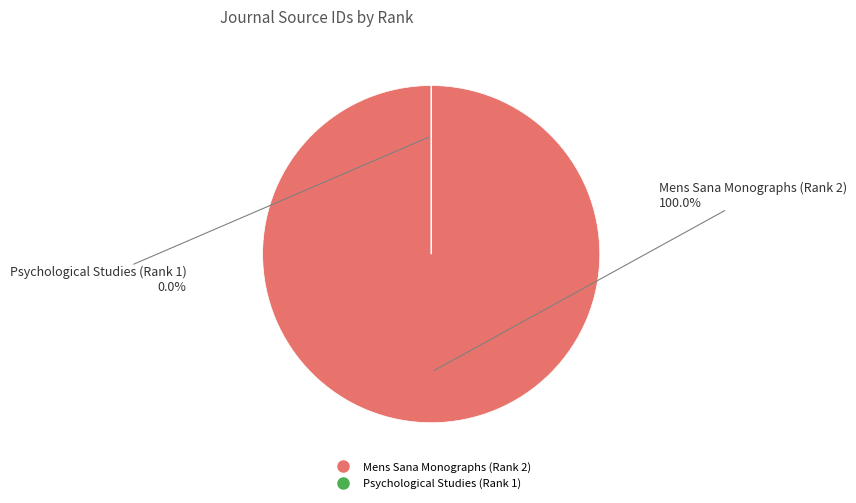

Between Mens Sana Monographs (Rank 2) and Psychological Studies (Rank 1), which is larger?

Mens Sana Monographs (Rank 2)